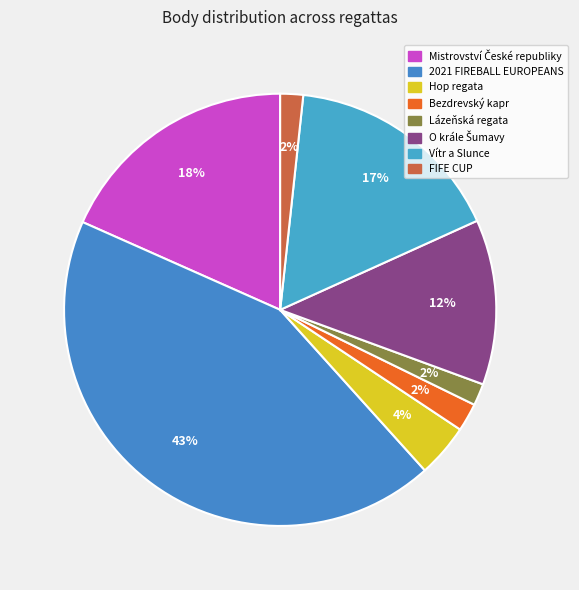

To the nearest percent, what portion does Mistrovství České republiky represent?

18%